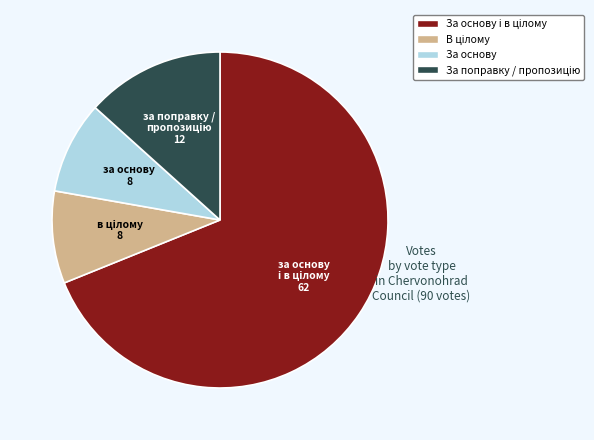

Does any single category account for the majority?

Yes